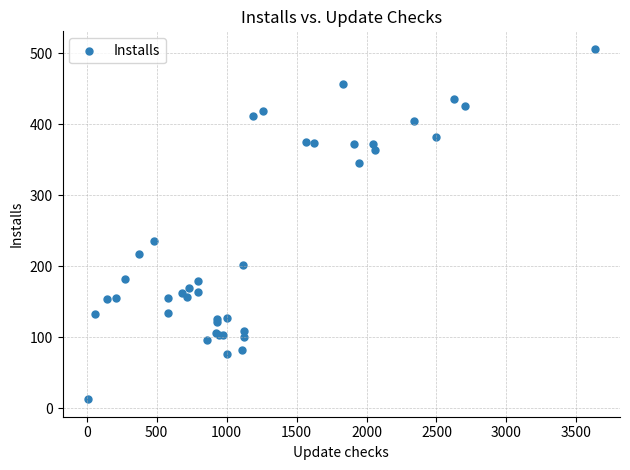

What Y value in the scatter plot is closest to 259?

235